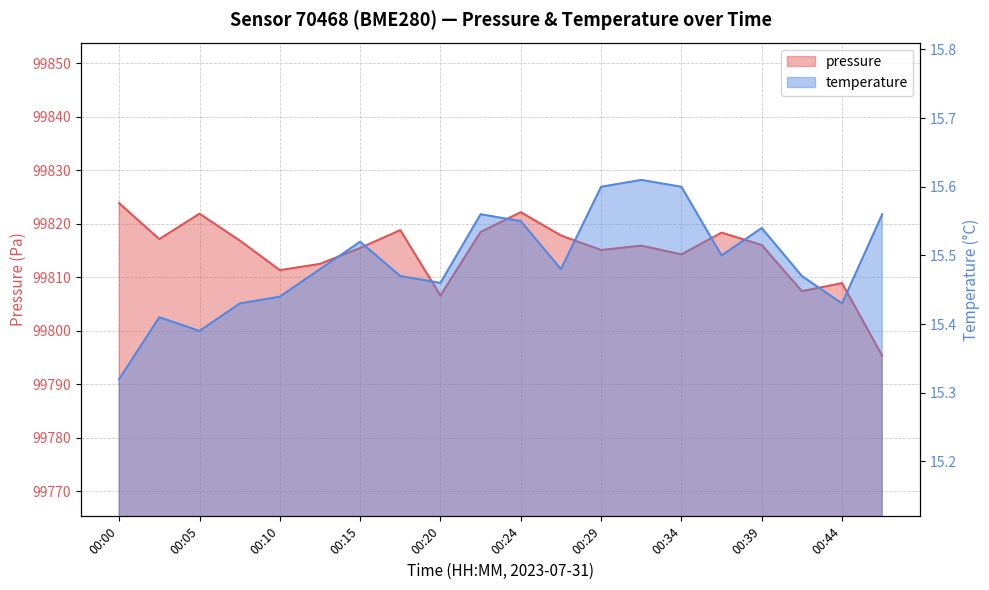

How many distinct data groups are displayed?

2